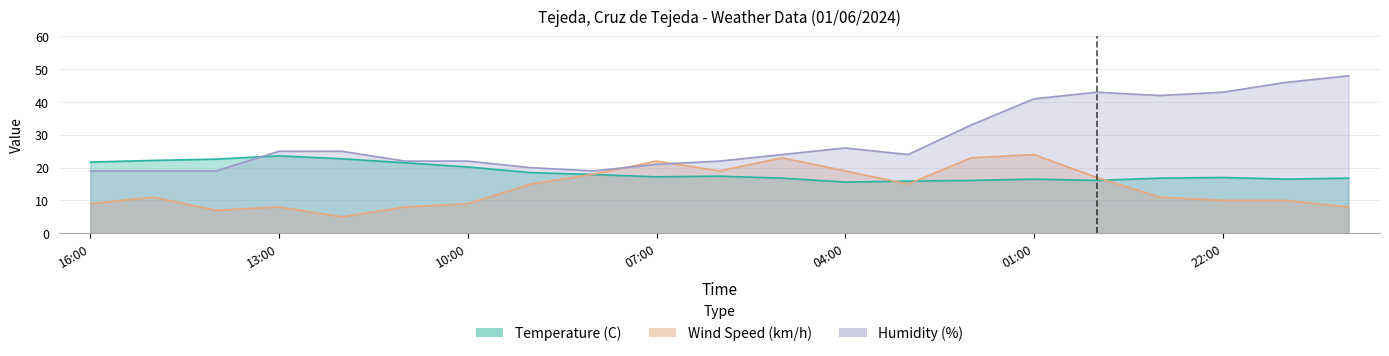

What is the smallest value displayed?

5.0